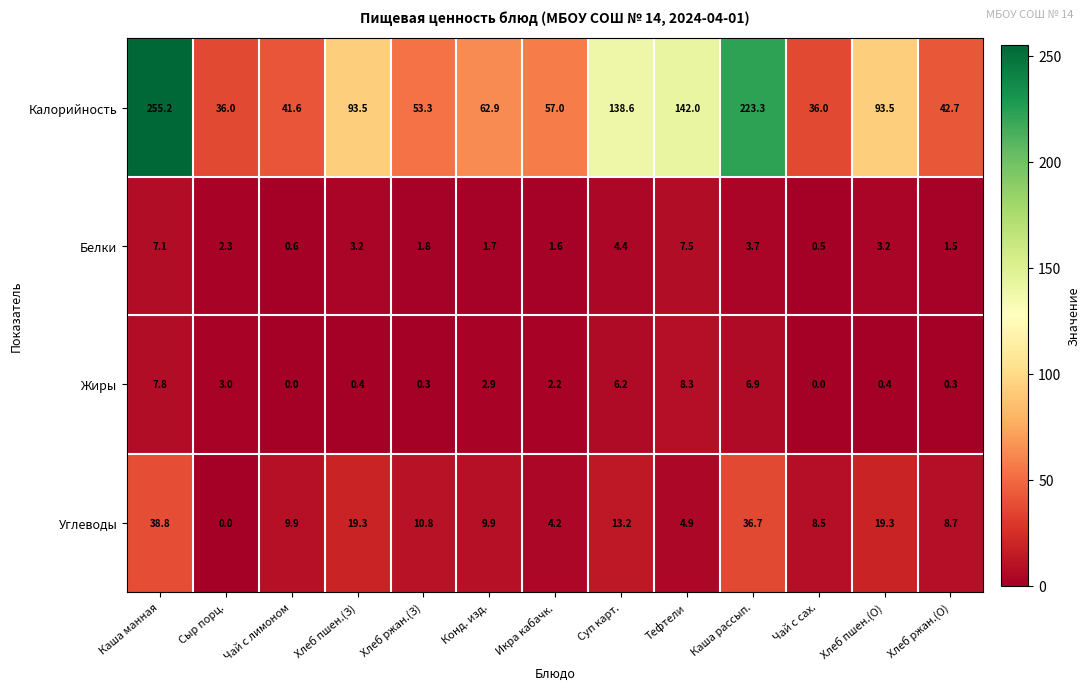

What is the highest value of the Углеводы series?

38.8